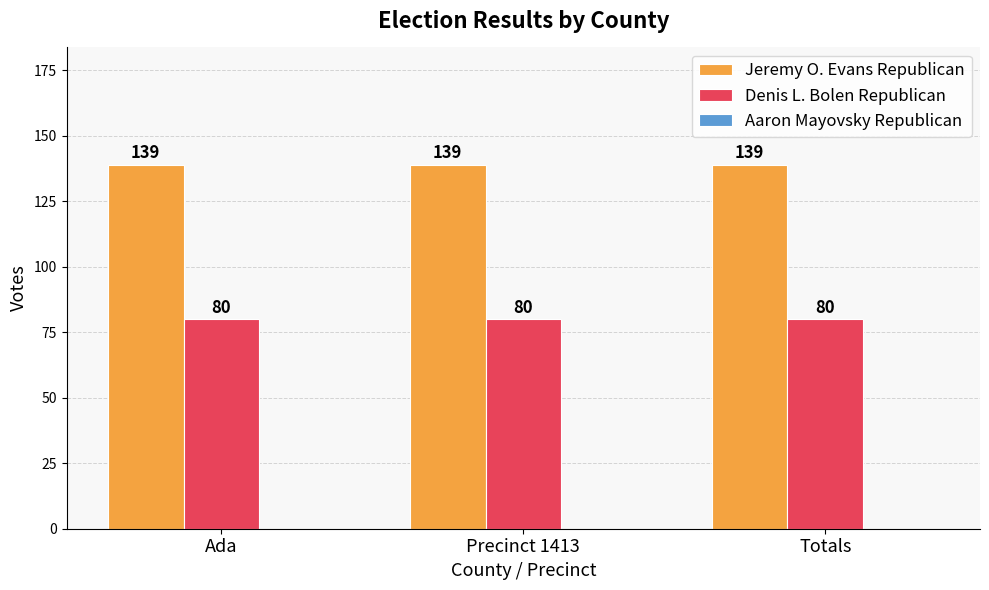

How many bars are there in total?

6